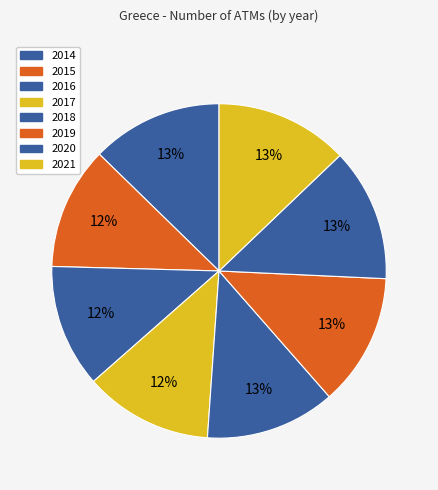

How many slices are in this pie chart?

8